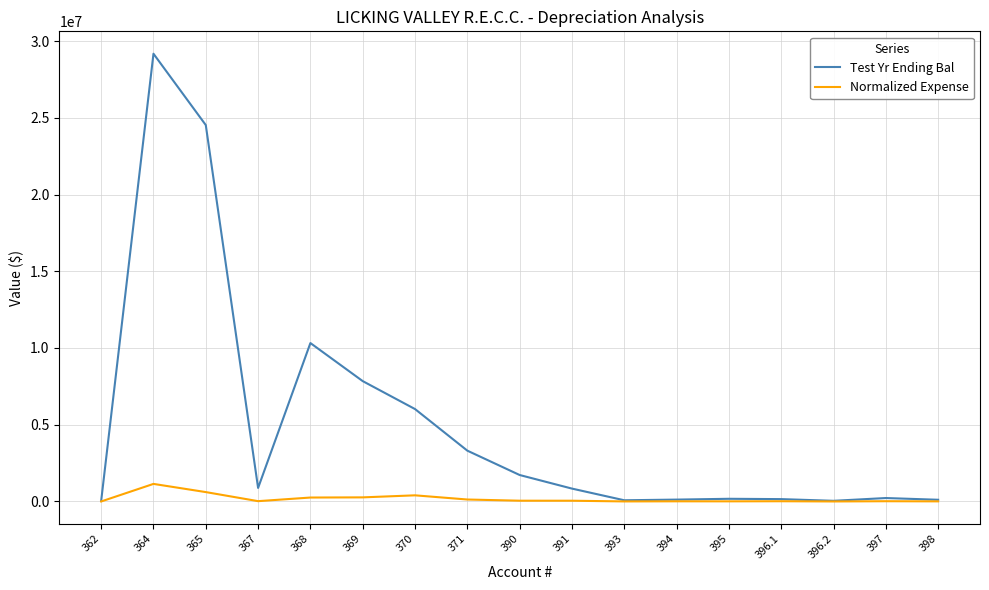

Rank the series by their average value, from highest to lowest.

Test Yr Ending Bal, Normalized Expense